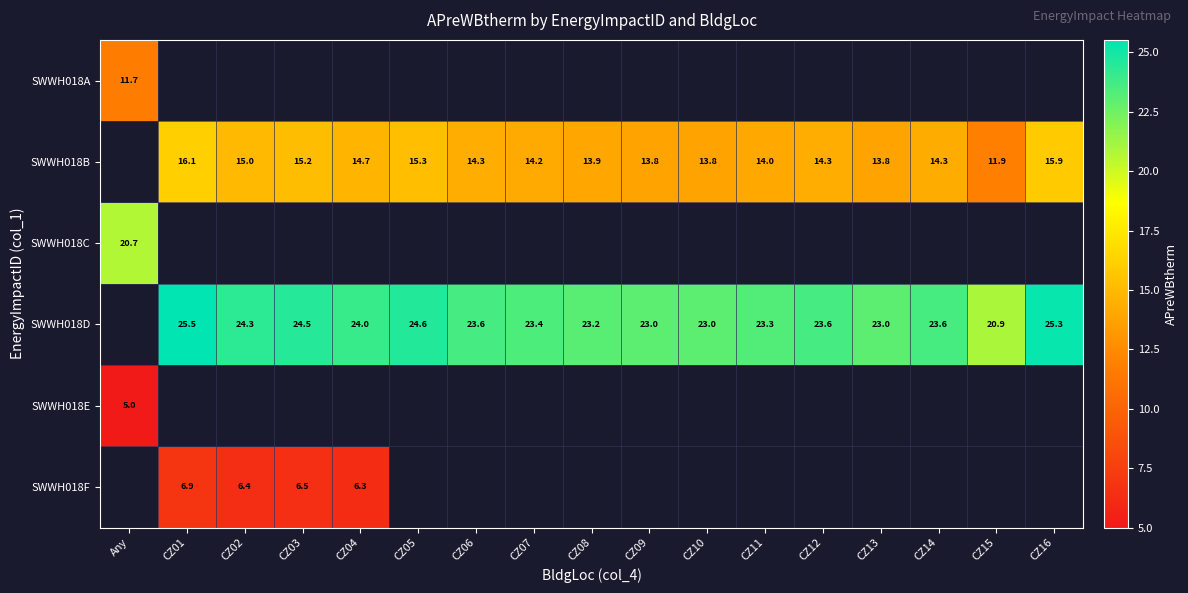

What is the difference between the SWWH018B values at CZ03 and CZ06?

0.9